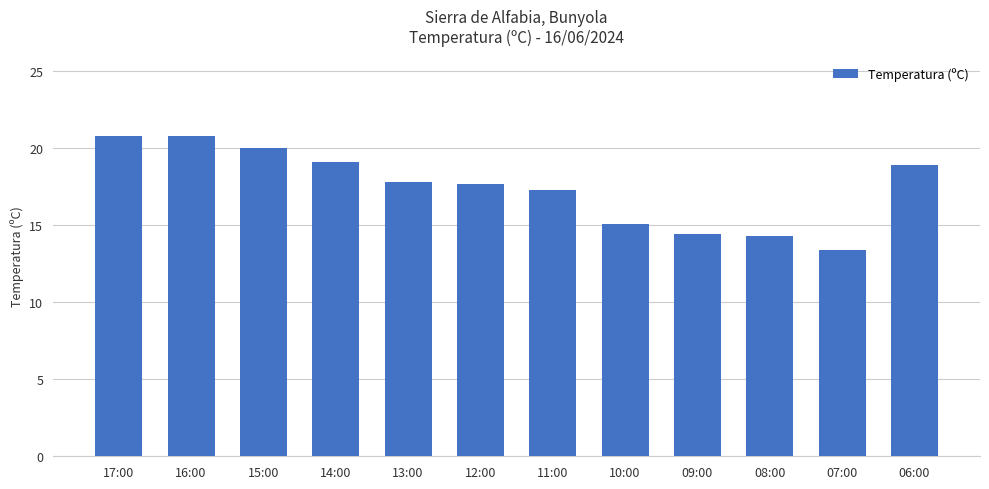

Where is the data nearest to the value 17?

11:00